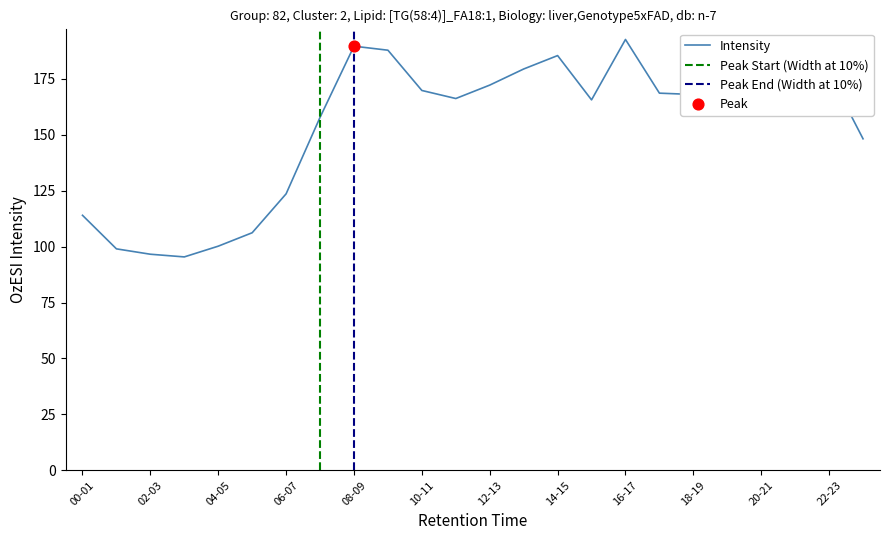

The value of Intensity at 06-07 is 123.6. True or false?

True